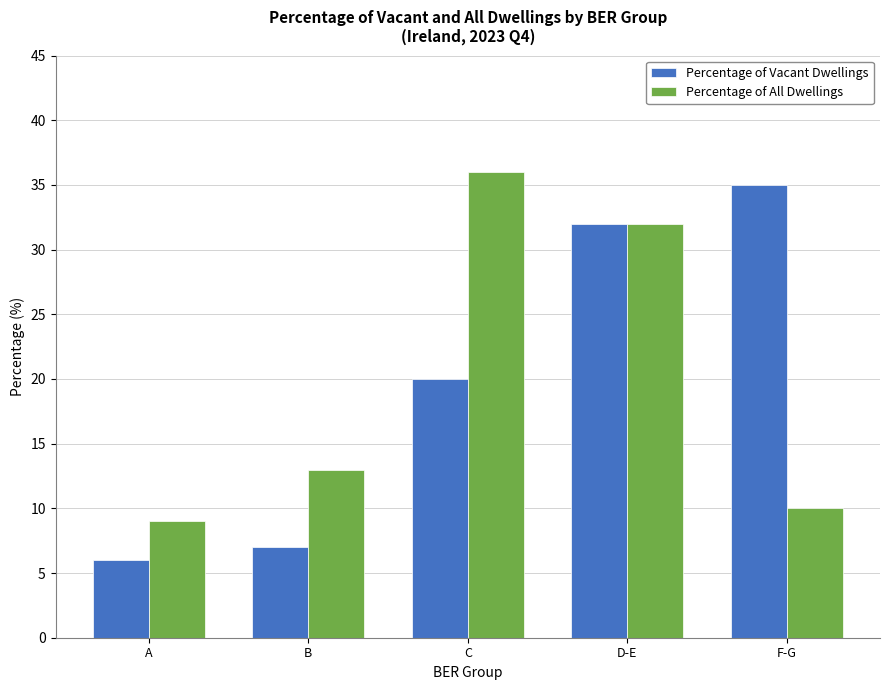

Reading left to right, what are all the values shown in this chart?

Percentage of Vacant Dwellings: 6	7	20	32	35
Percentage of All Dwellings: 9	13	36	32	10